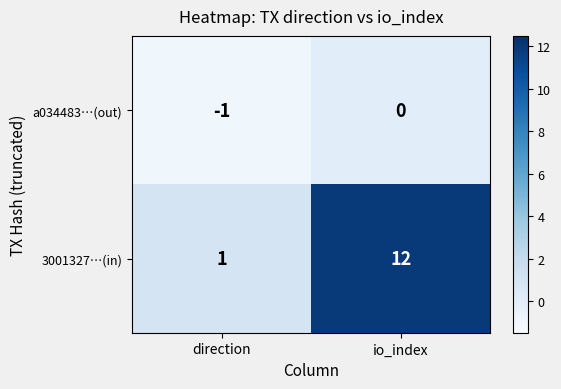

Which series has the largest range (max minus min)?

3001327…(in)